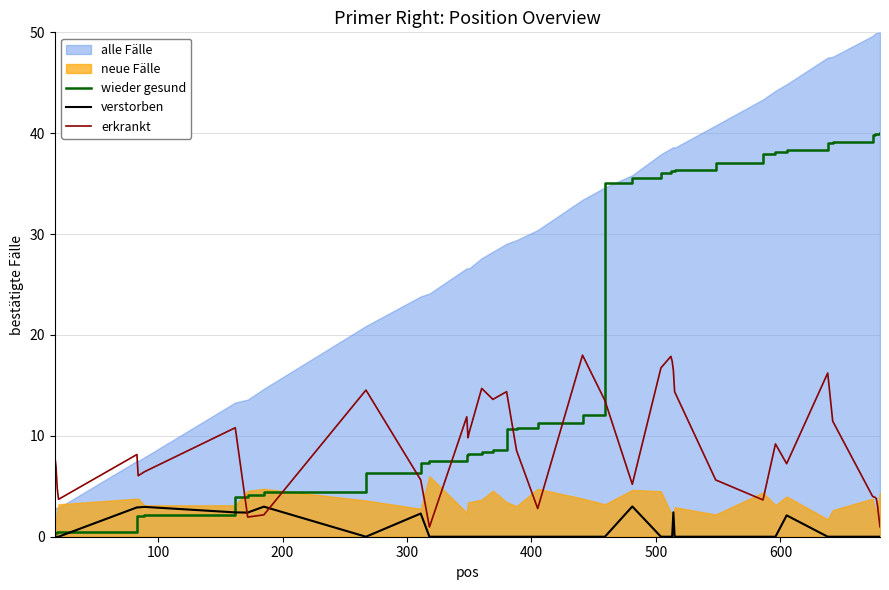

What is the highest value of the wieder gesund series?

40.0